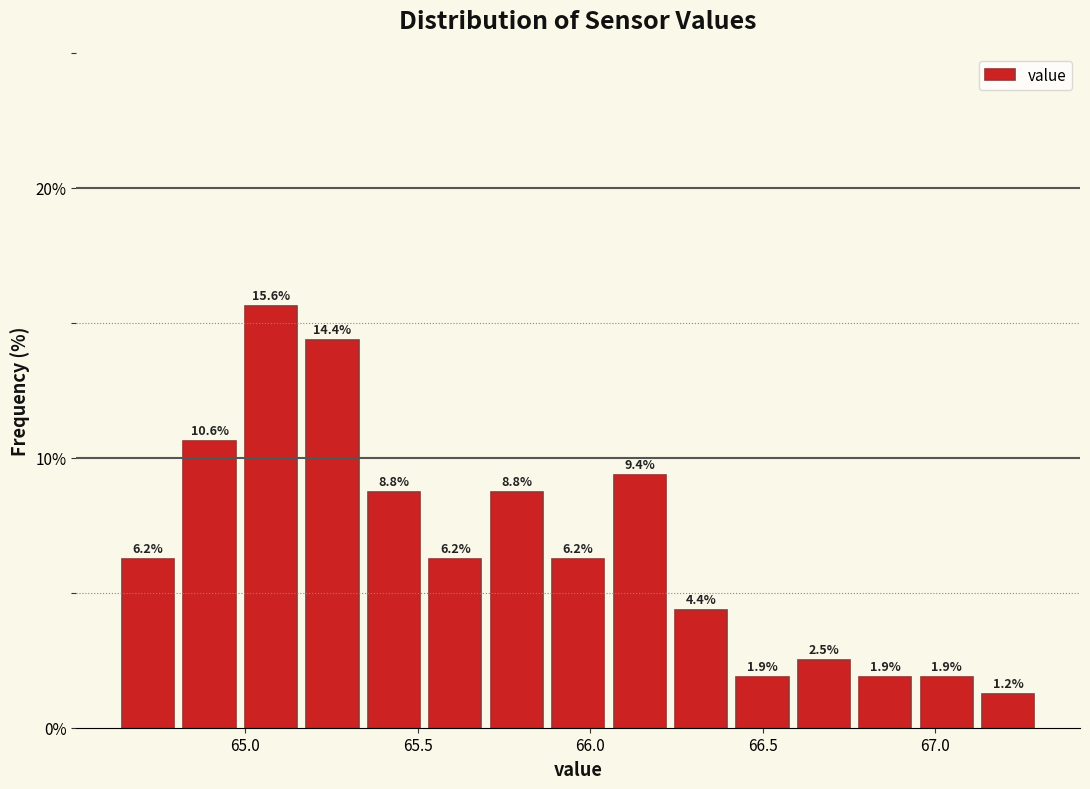

Read against the x-axis, roughly where is the centre of the tallest bar?

65.10